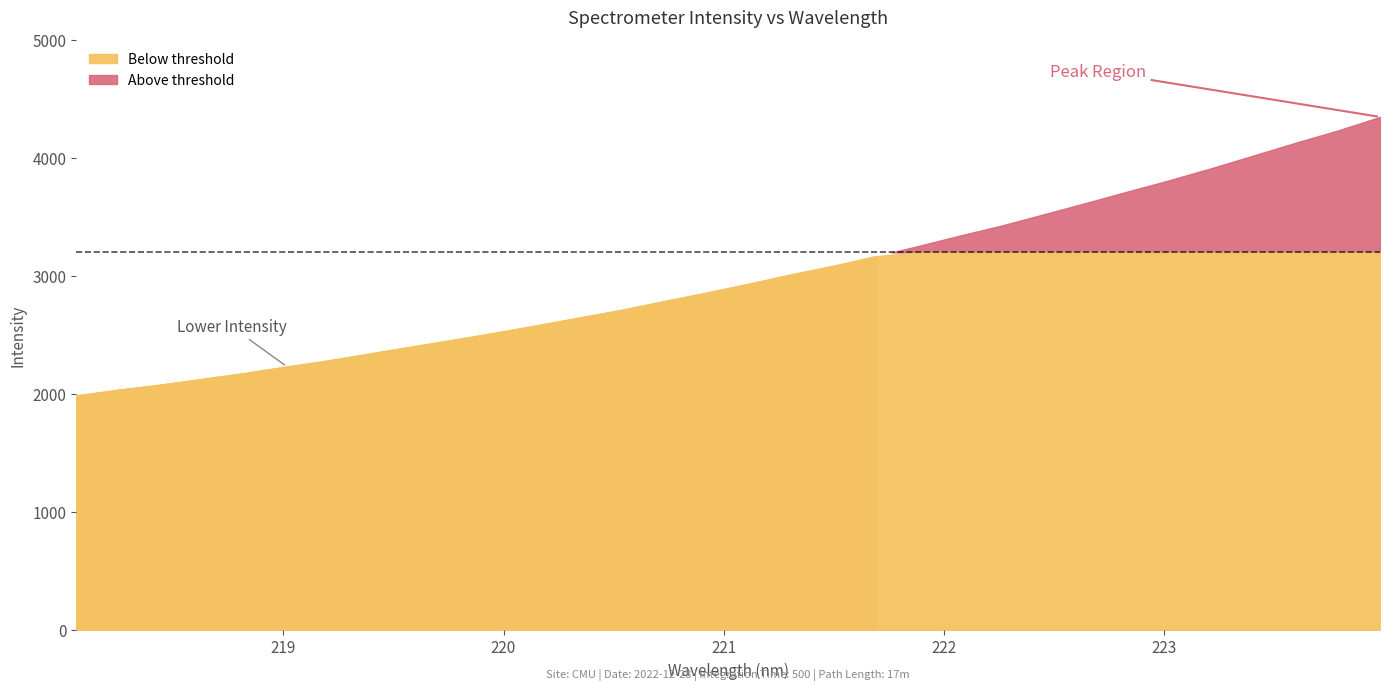

What is the label of the 2nd point from the left?

218.2508